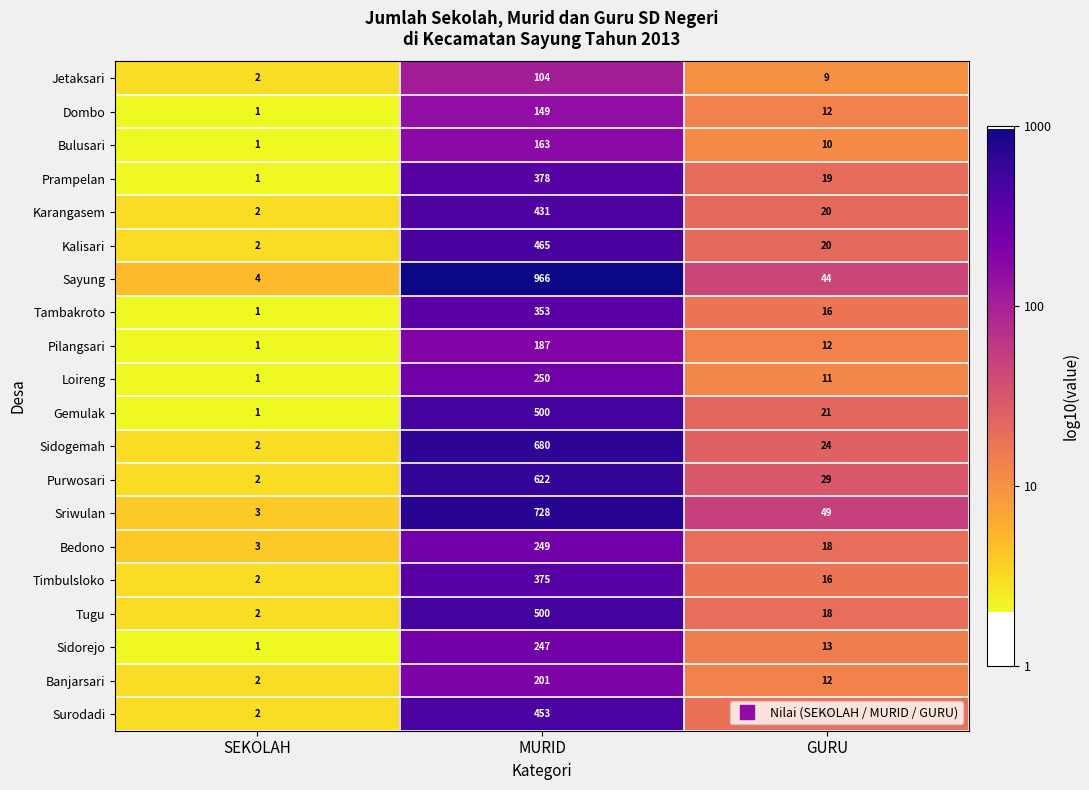

The Loireng series shows 110 at MURID. True or false?

False